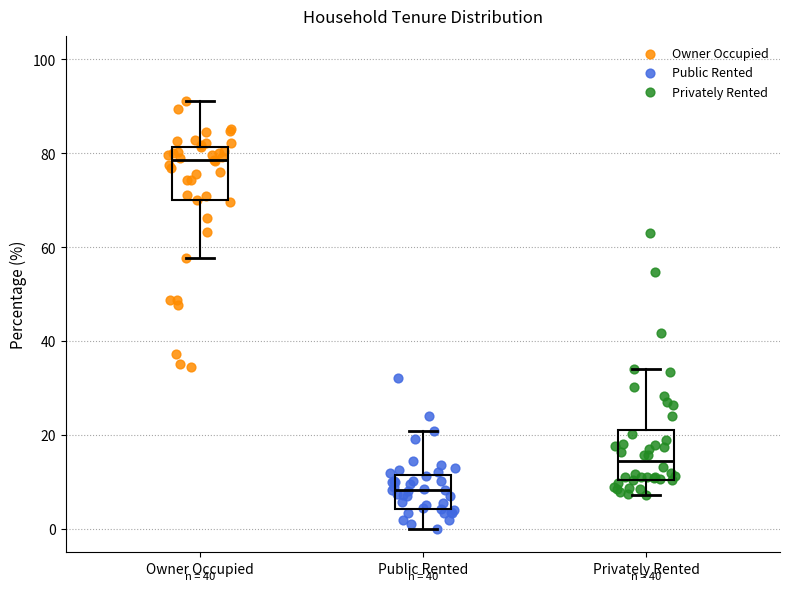

Which box's median line is the lowest?

Public Rented